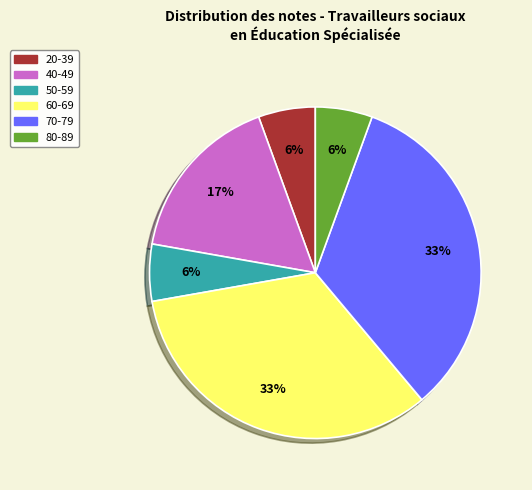

To the nearest percent, what is the average slice percentage?

17%